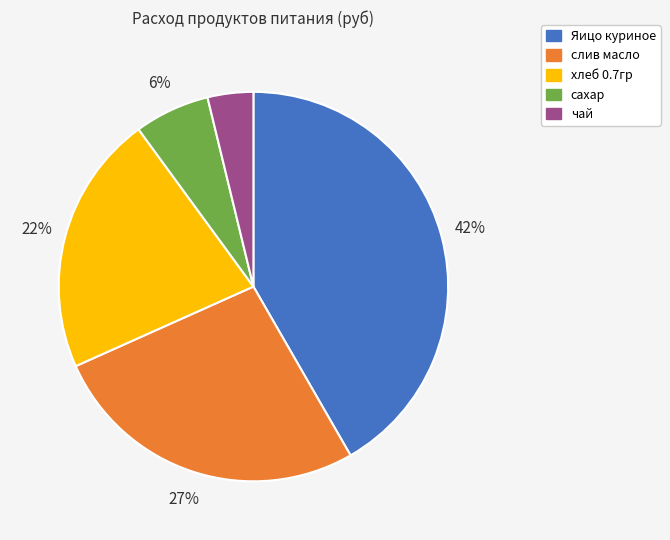

Do чай and слив масло together represent more than half of the pie?

No